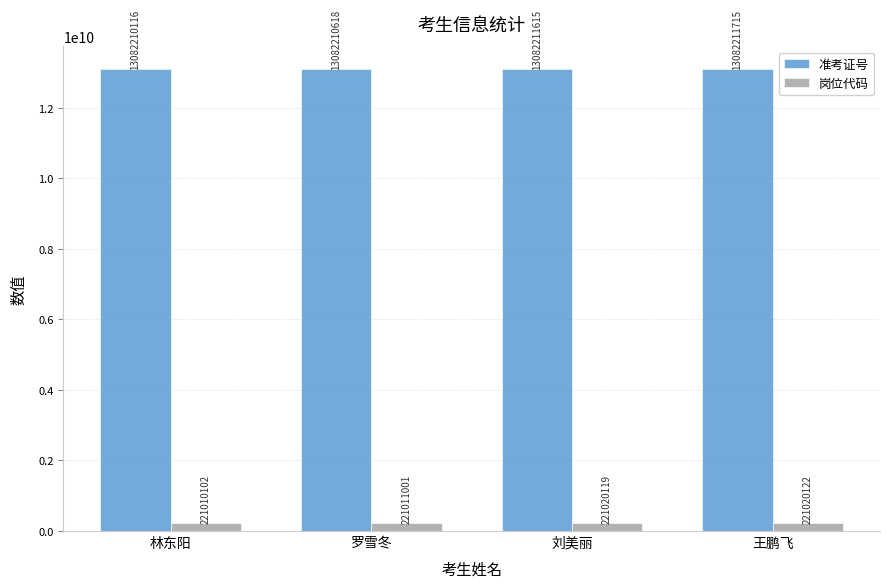

At 林东阳, list the series in order from largest to smallest.

准考证号, 岗位代码